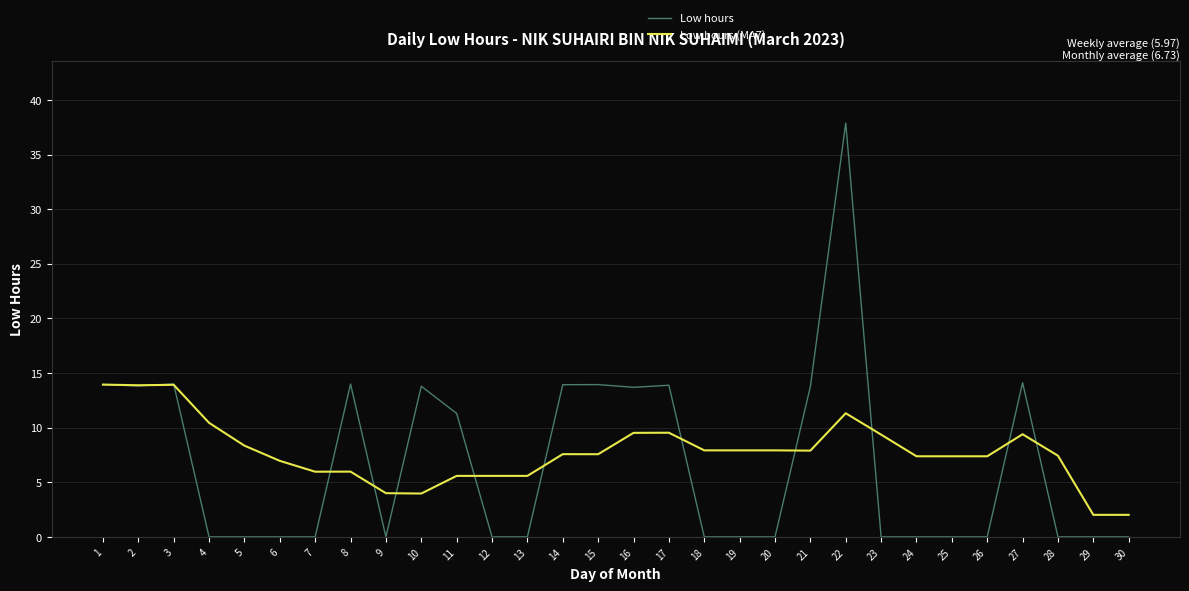

What is the maximum value shown in the chart?

37.9